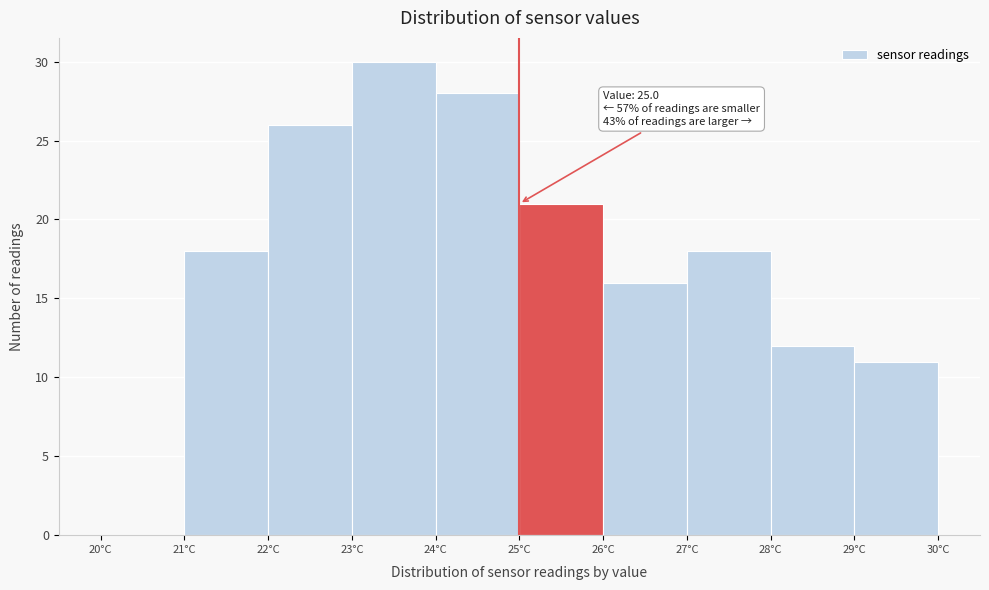

Over which range of the x-axis is the bar tallest?

23 to 24